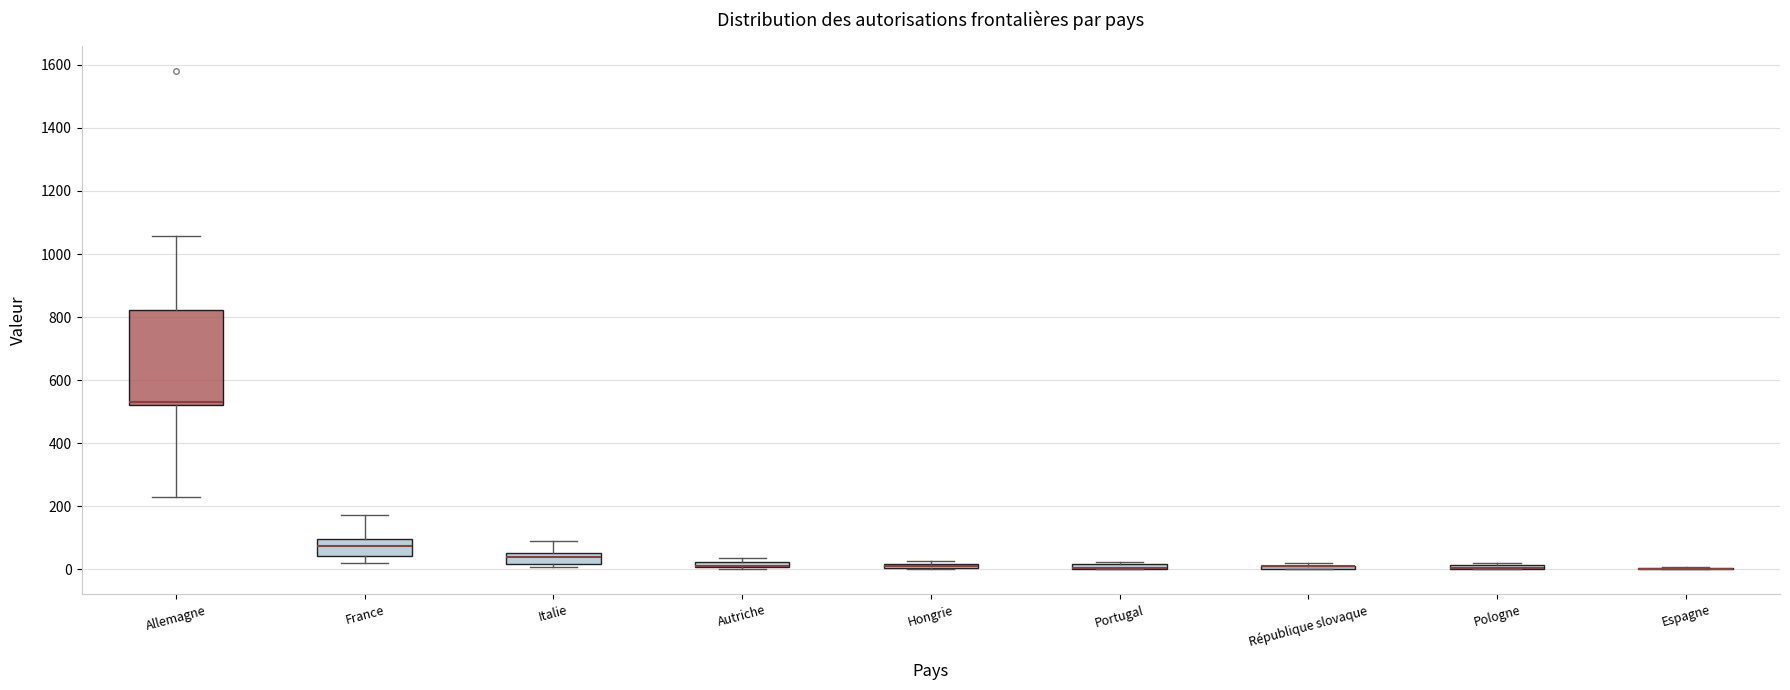

Where is the upper edge of the box for Autriche on the y-axis? The values are not printed on the chart, so give them approximately, as read against the axis.

20